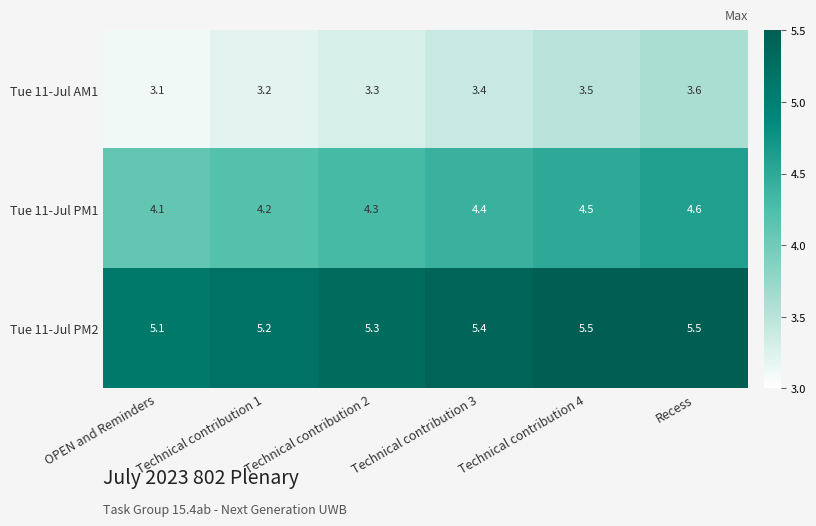

At Technical contribution 4, list the series in order from smallest to largest.

Tue 11-Jul AM1, Tue 11-Jul PM1, Tue 11-Jul PM2